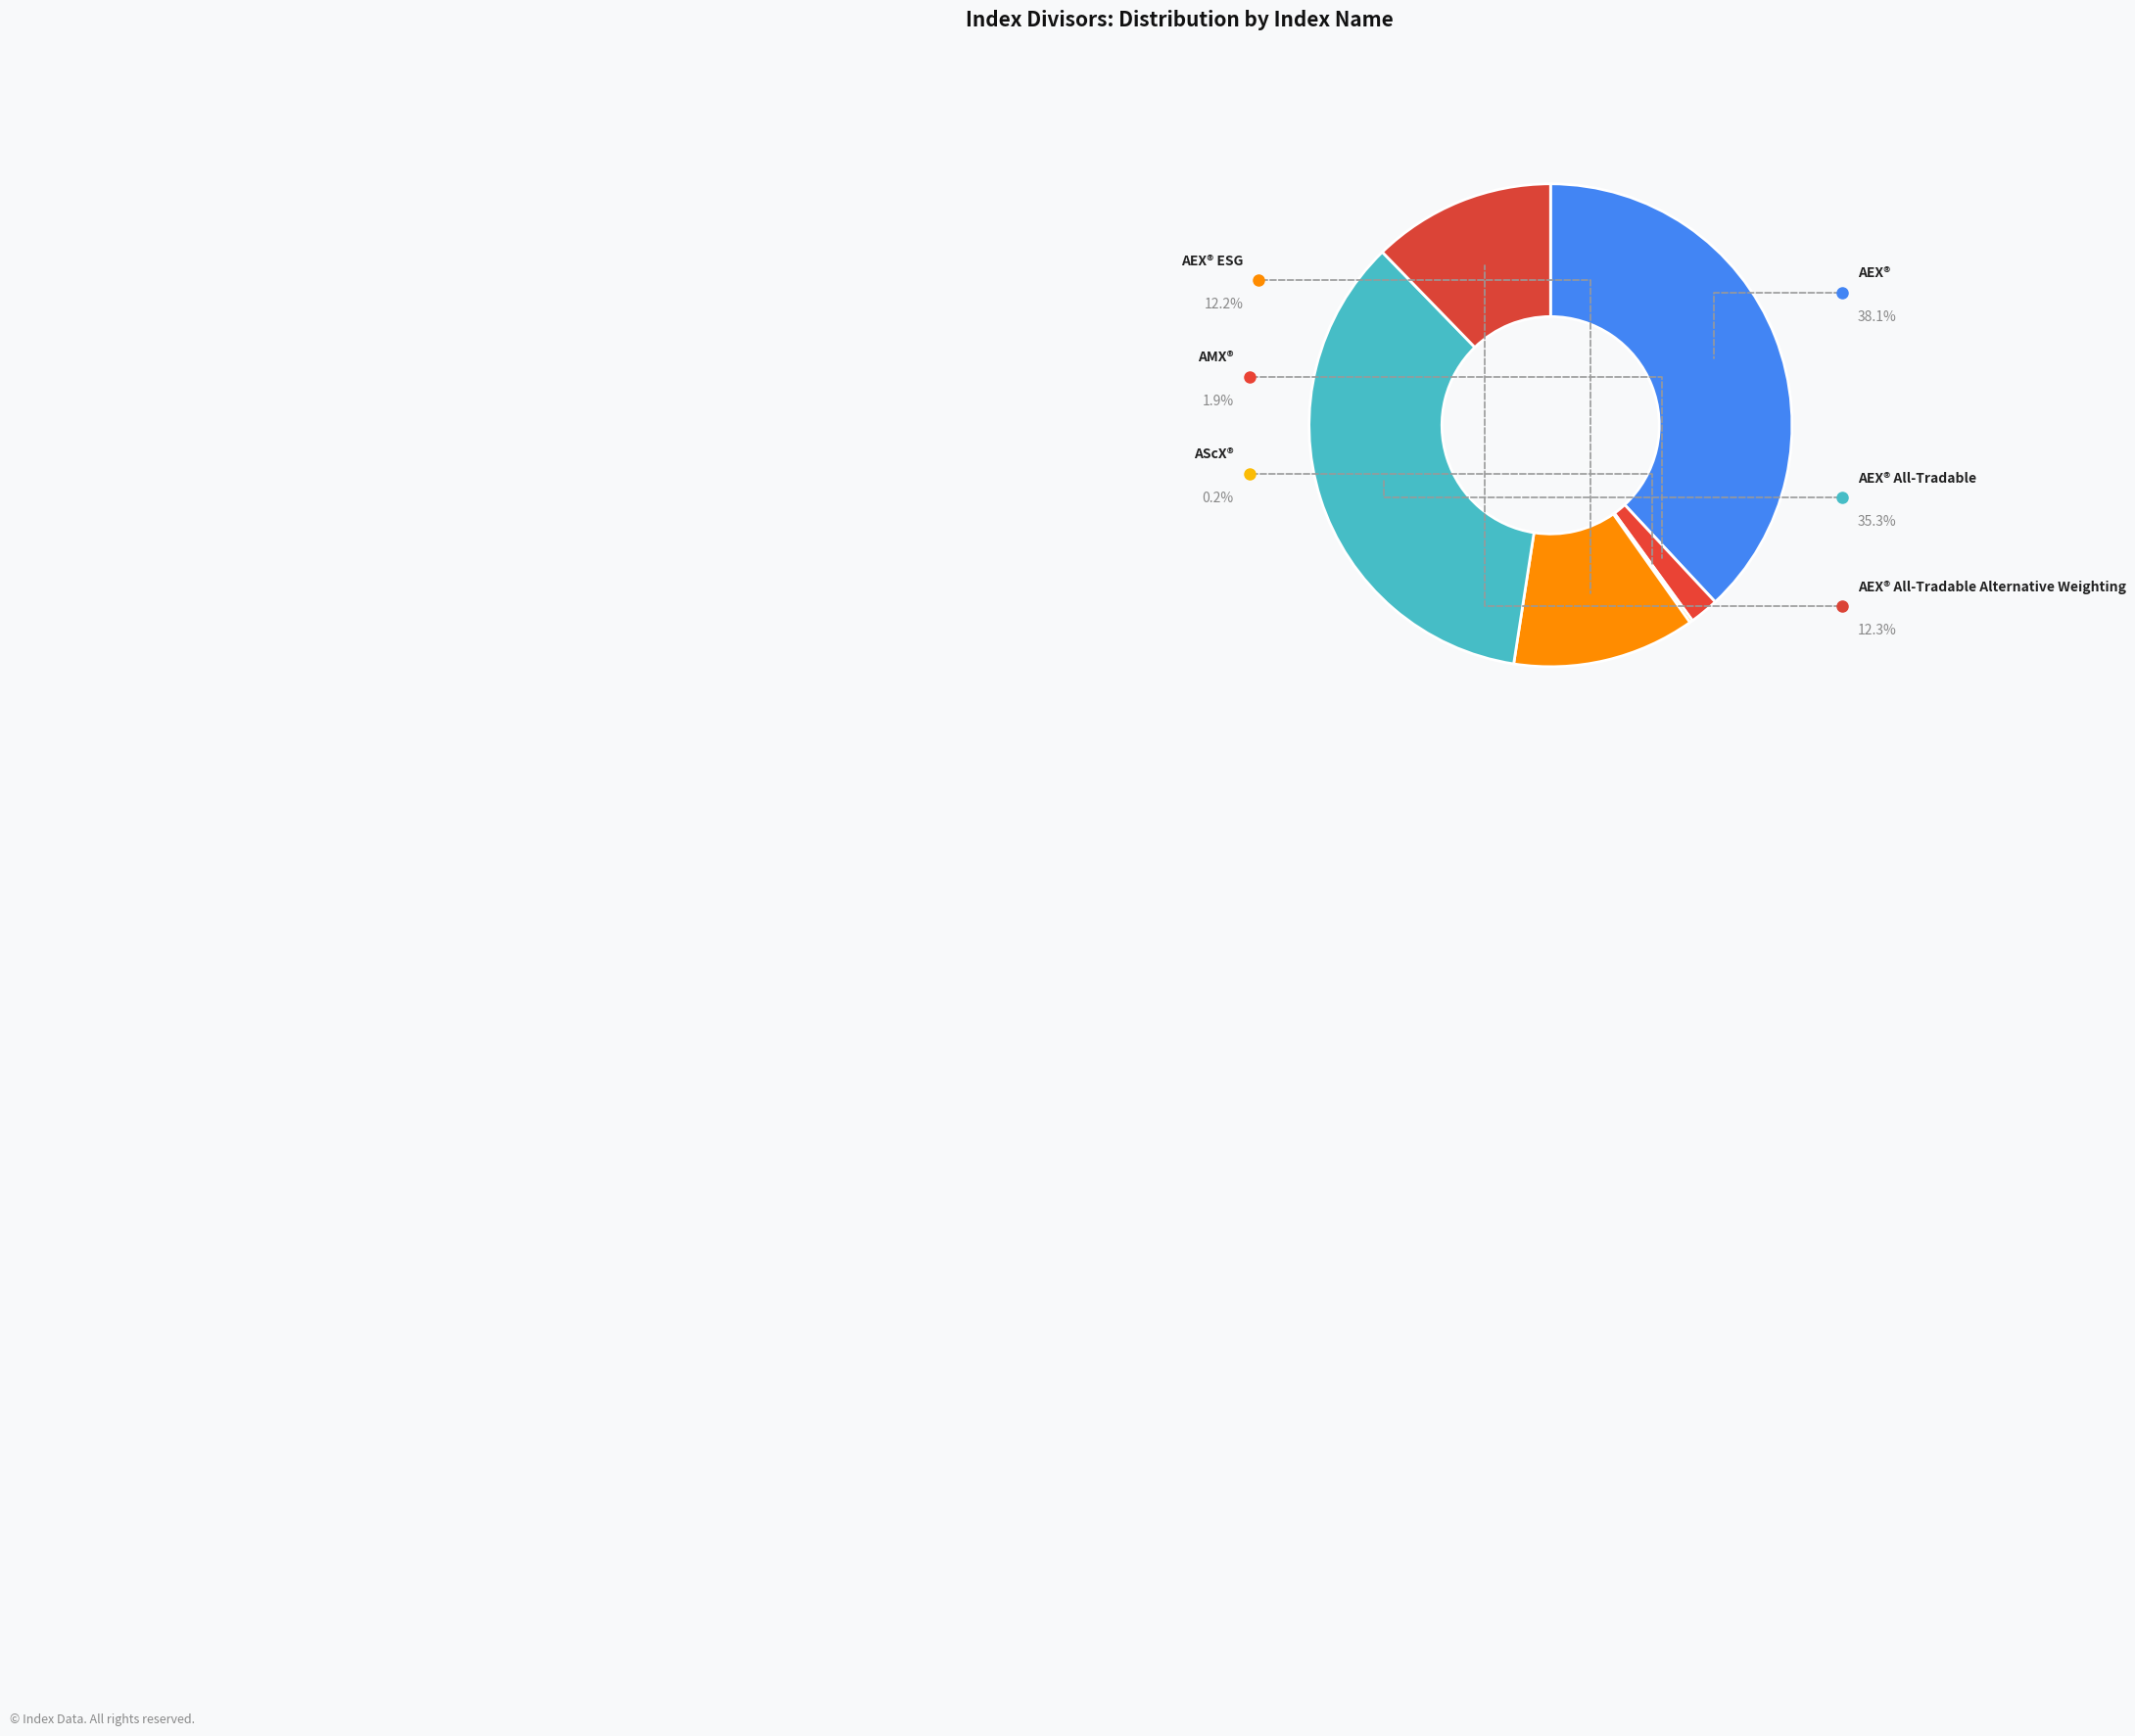

Which category has the smallest portion of the pie?

AScX®